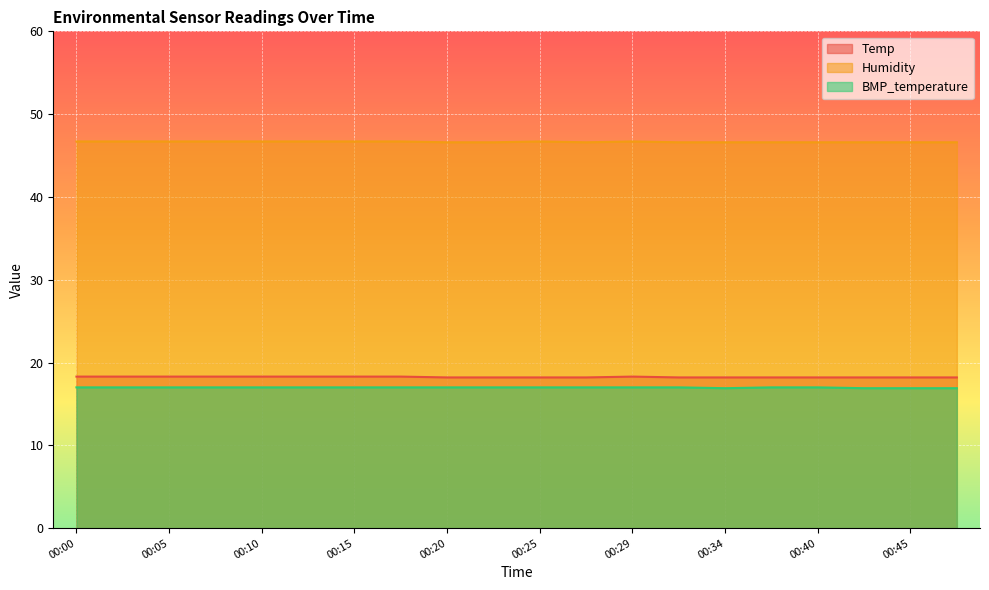

True or false: Humidity has more than 1 points higher than both neighbors.

True